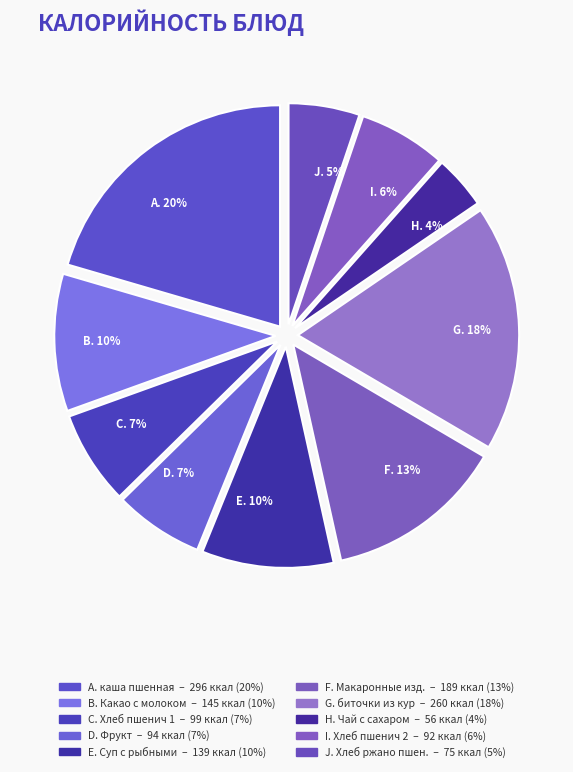

Between F. 13% and C. 7%, which is larger?

F. 13%